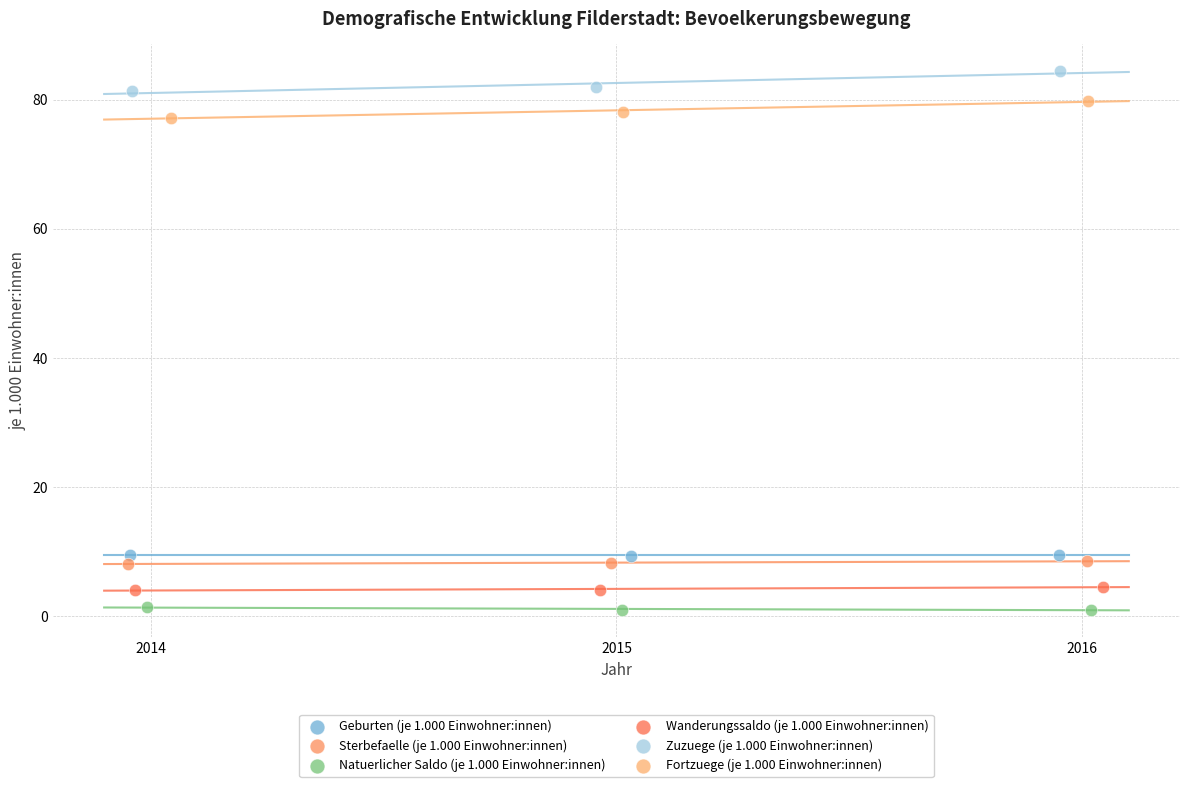

Which series has the largest Y range (max minus min)?

Zuzuege (je 1.000 Einwohner:innen)